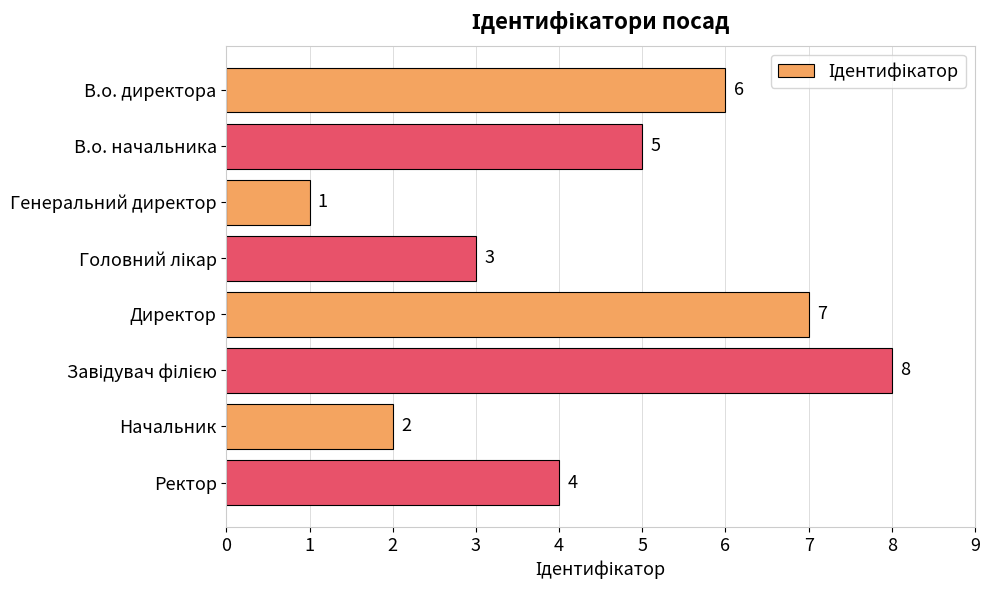

Which has a higher value, В.о. начальника or Директор?

Директор